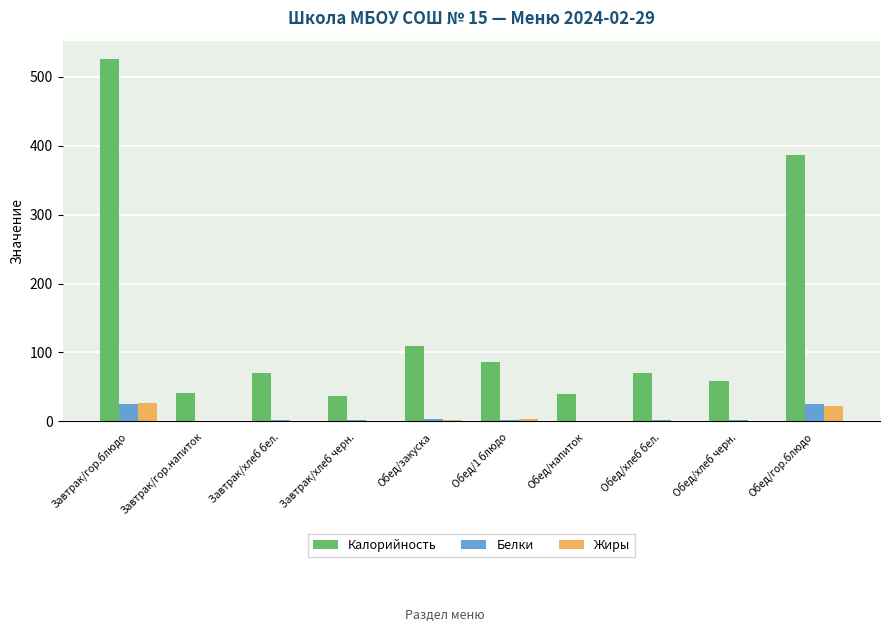

At which category is the sum across all series the highest?

Завтрак/гор.блюдо